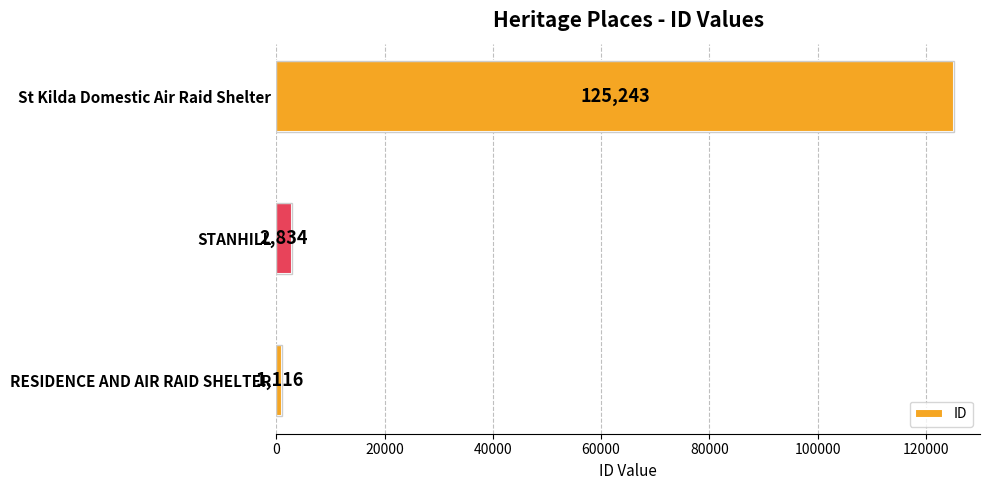

Rank the categories by value from lowest to highest.

RESIDENCE AND AIR RAID SHELTER, STANHILL, St Kilda Domestic Air Raid Shelter